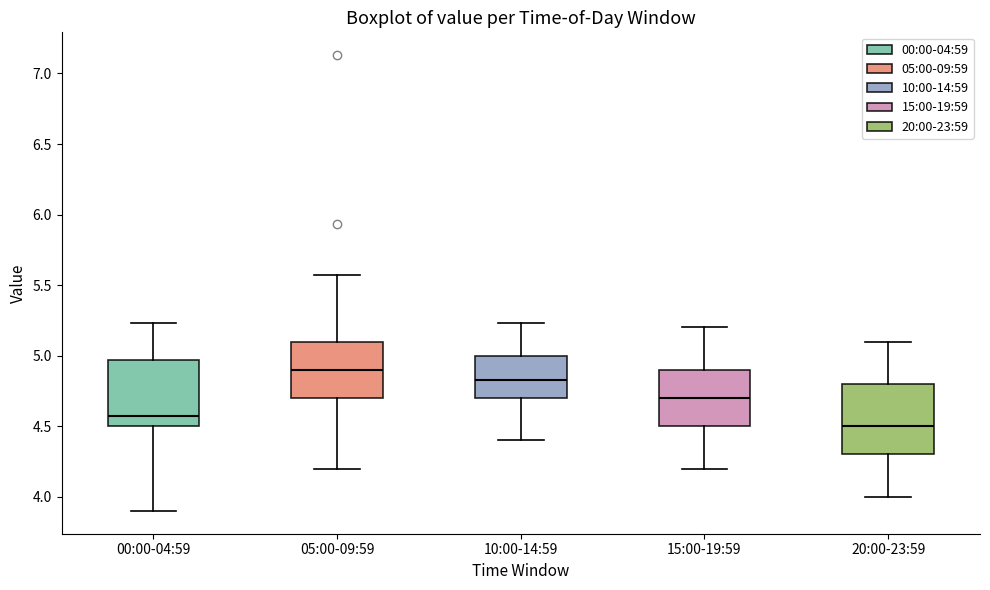

Reading left to right, transcribe this box plot: for each box, give where its median line is, the range the box spans, and where its two whiskers end, as read against the y-axis. The values are not printed on the chart, so give them approximately, as read against the axis.

00:00-04:59: median 4.55, box 4.50 to 4.95, whiskers 3.90 to 5.25
05:00-09:59: median 4.90, box 4.70 to 5.10, whiskers 4.20 to 5.55
10:00-14:59: median 4.85, box 4.70 to 5.00, whiskers 4.40 to 5.25
15:00-19:59: median 4.70, box 4.50 to 4.90, whiskers 4.20 to 5.20
20:00-23:59: median 4.50, box 4.30 to 4.80, whiskers 4.00 to 5.10